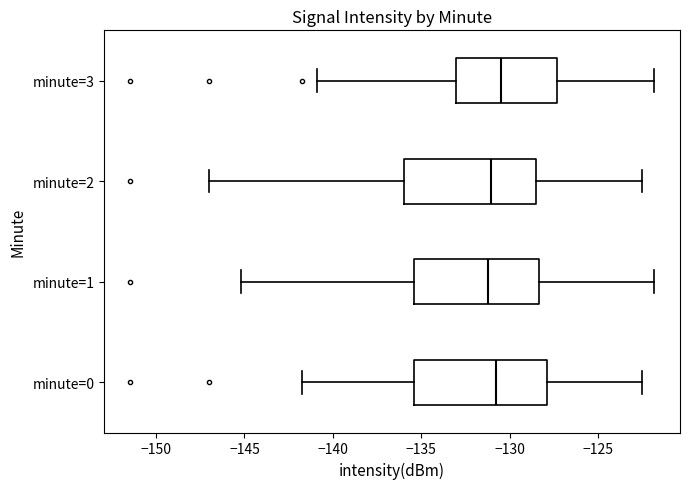

Where does the median line of the box for minute=3 sit on the x-axis? The values are not printed on the chart, so give them approximately, as read against the axis.

-130.5